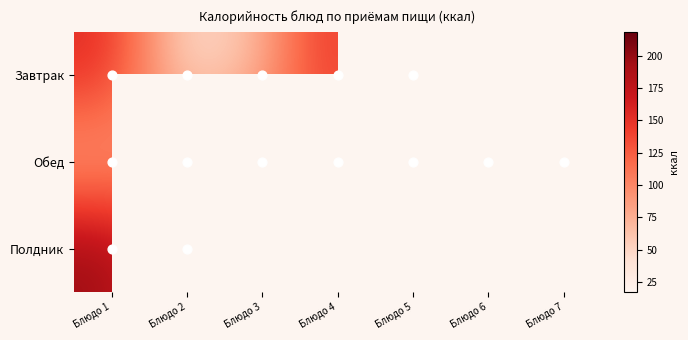

Between Блюдо 5 and Блюдо 1, which is larger?

Блюдо 1